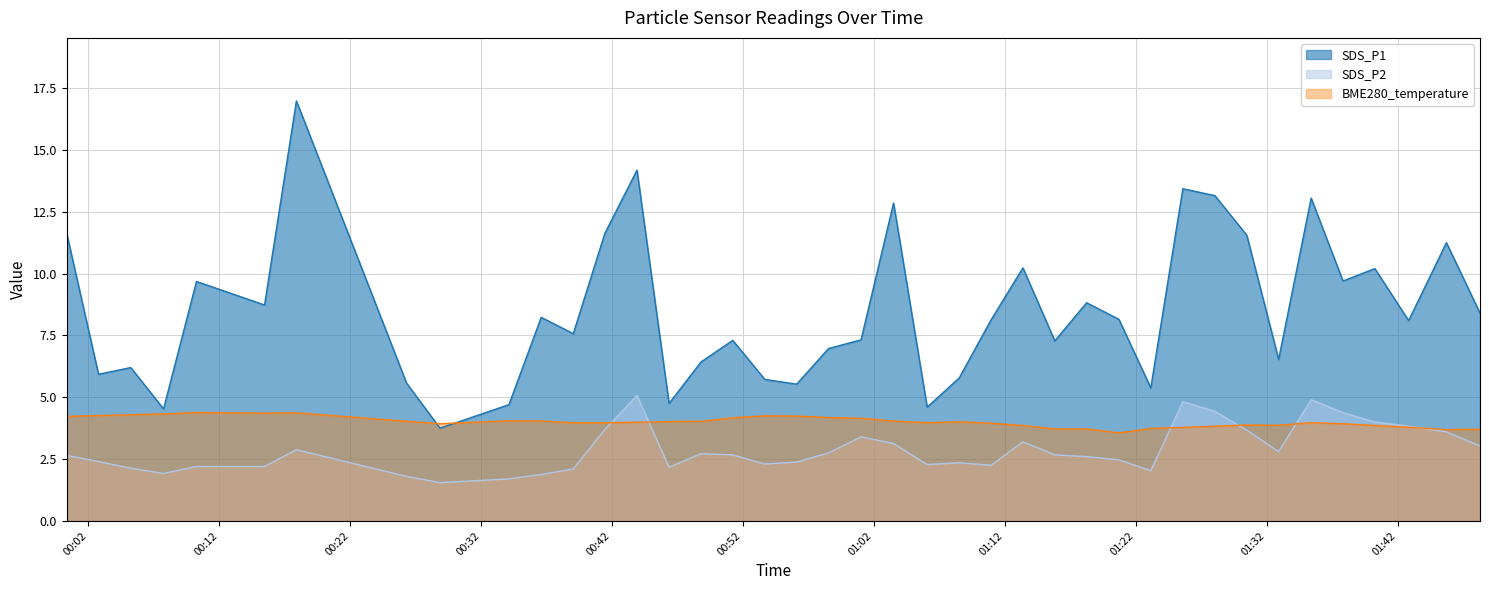

Which series has the largest total across all categories?

SDS_P1